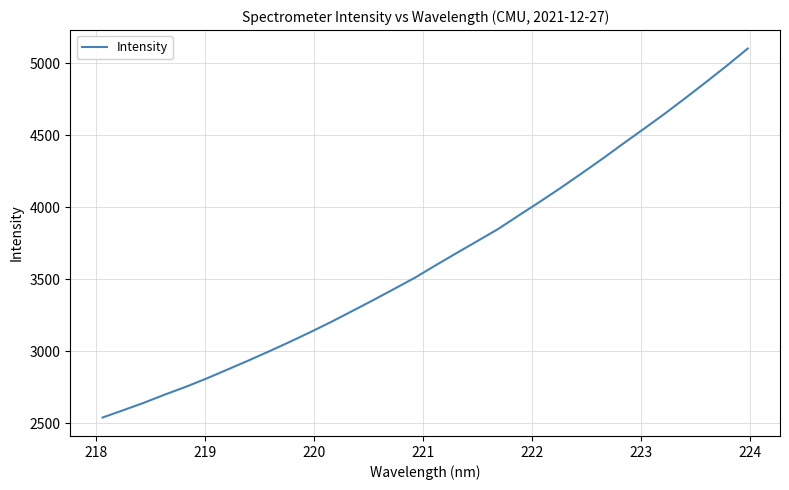

What is the maximum value shown in the chart?

5101.0